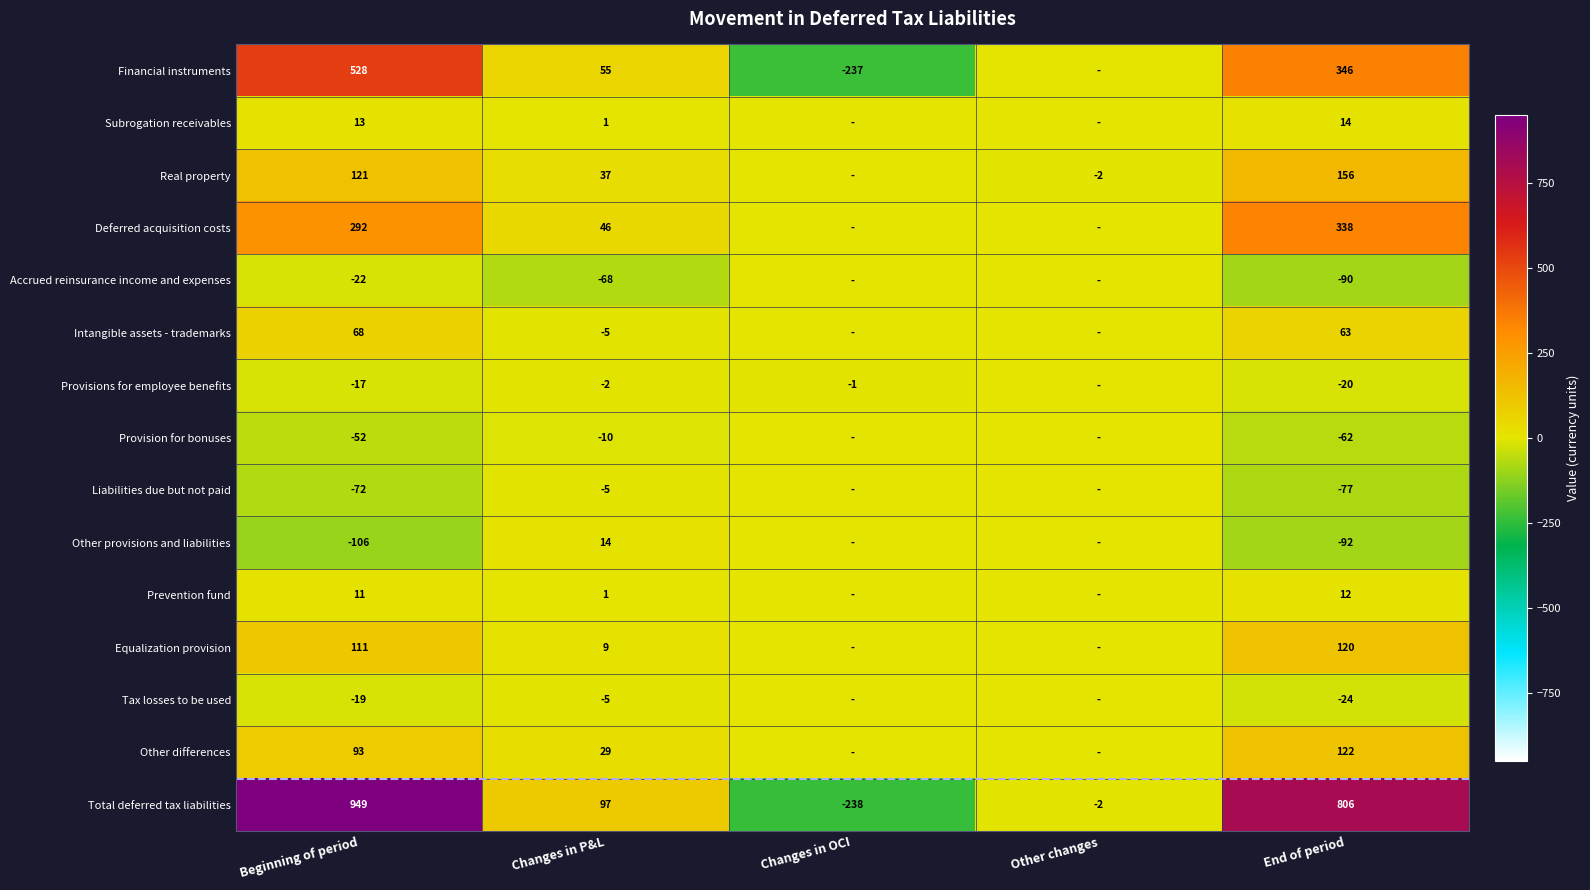

True or false: Deferred acquisition costs has a value of 292 at Beginning of period.

True